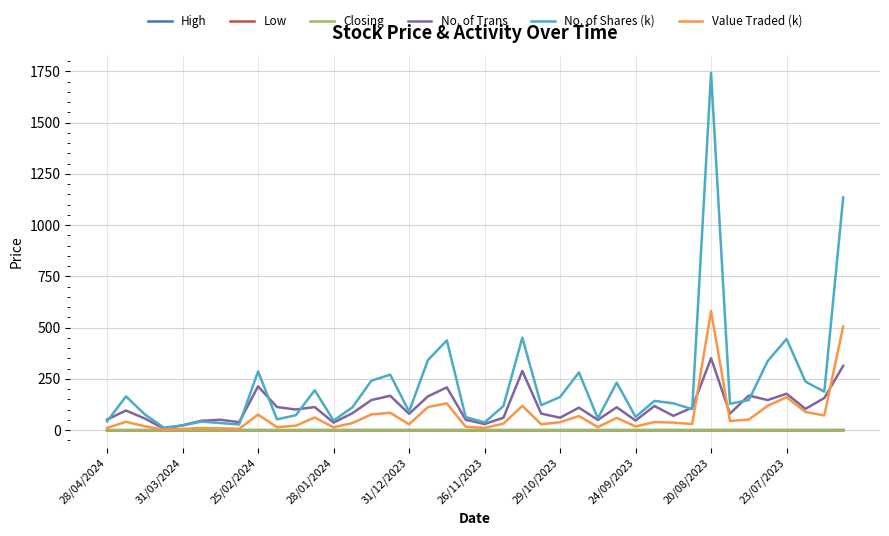

Does the chart have visible grid lines?

Yes